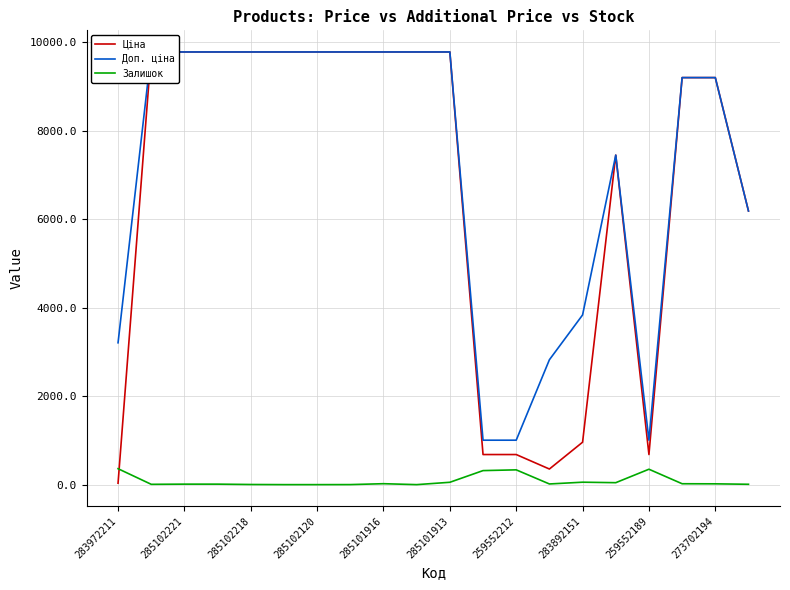

True or false: Залишок and Доп. ціна intersect in this chart.

False